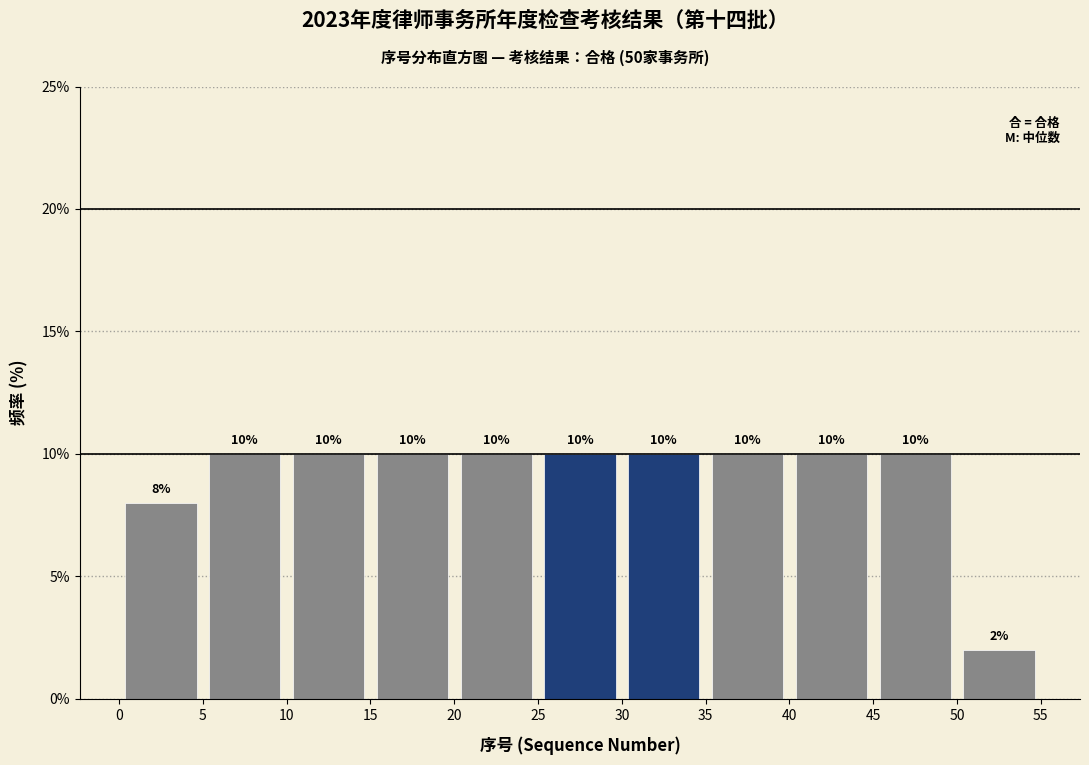

What is the height of the bar covering 40 to 45 on the x-axis?

10